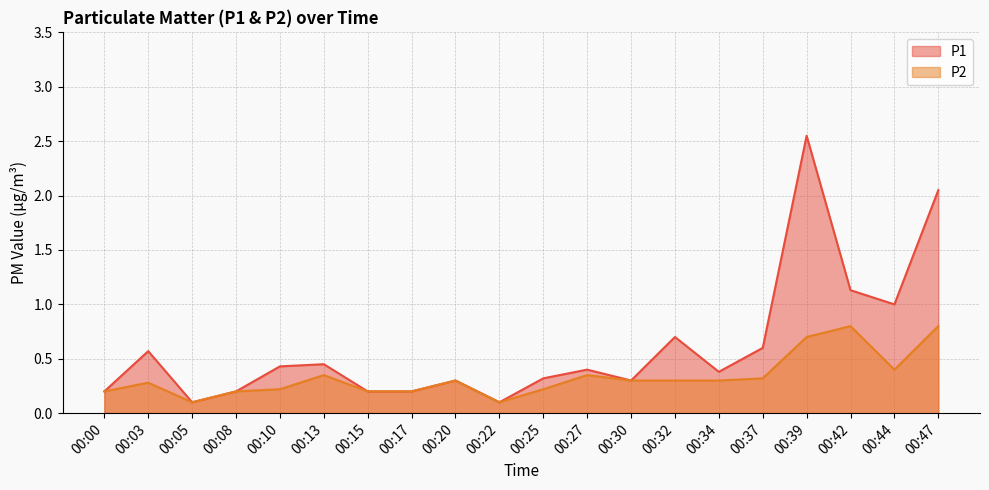

Which series has the widest spread of values?

P1